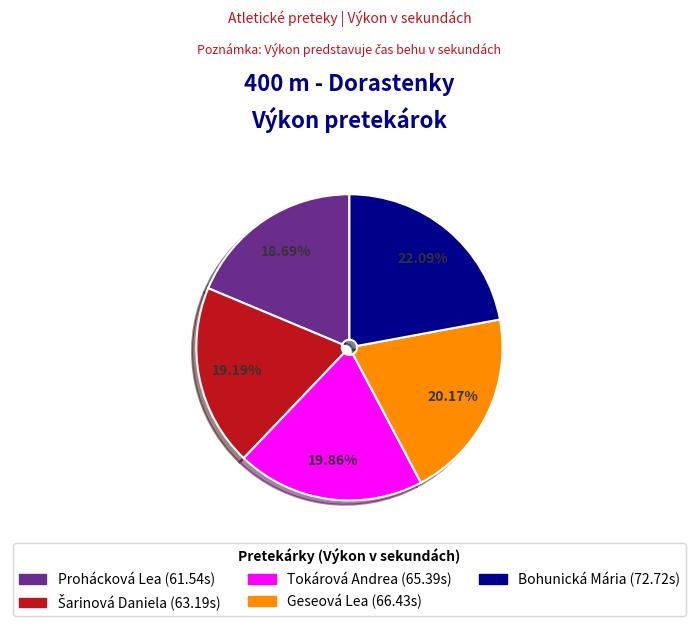

What is the ratio of the value at Prohácková Lea to the value at Geseová Lea?

0.9